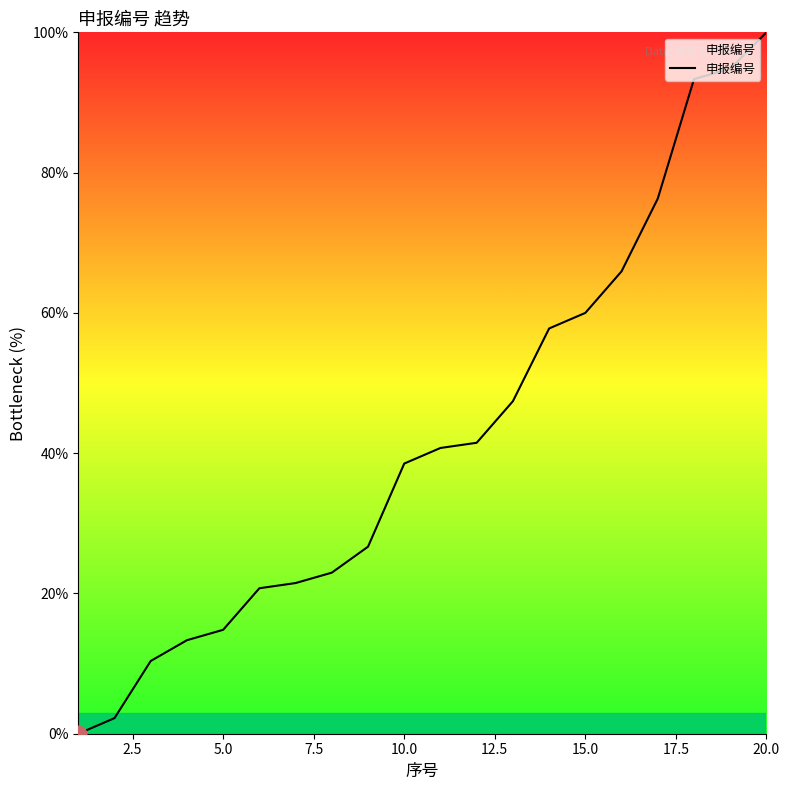

What is the maximum value shown in the chart?

100.0